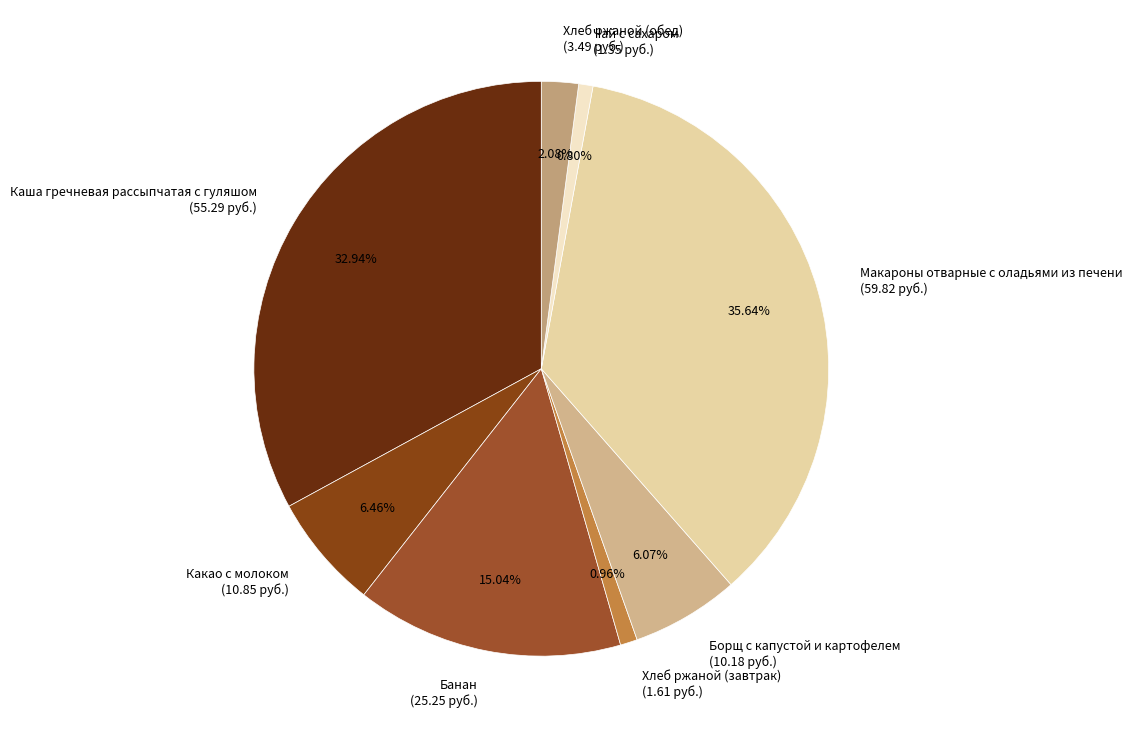

Is it true that Макароны отварные с оладьями из печени is 36% of the pie?

True